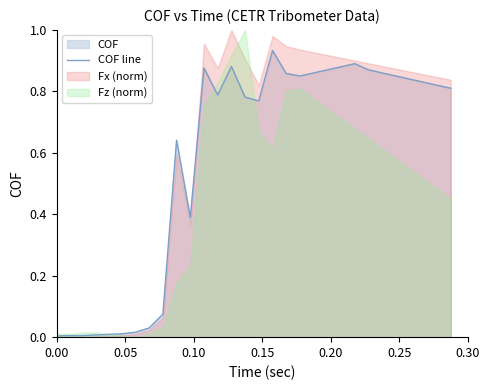

What is the average value?

0.6